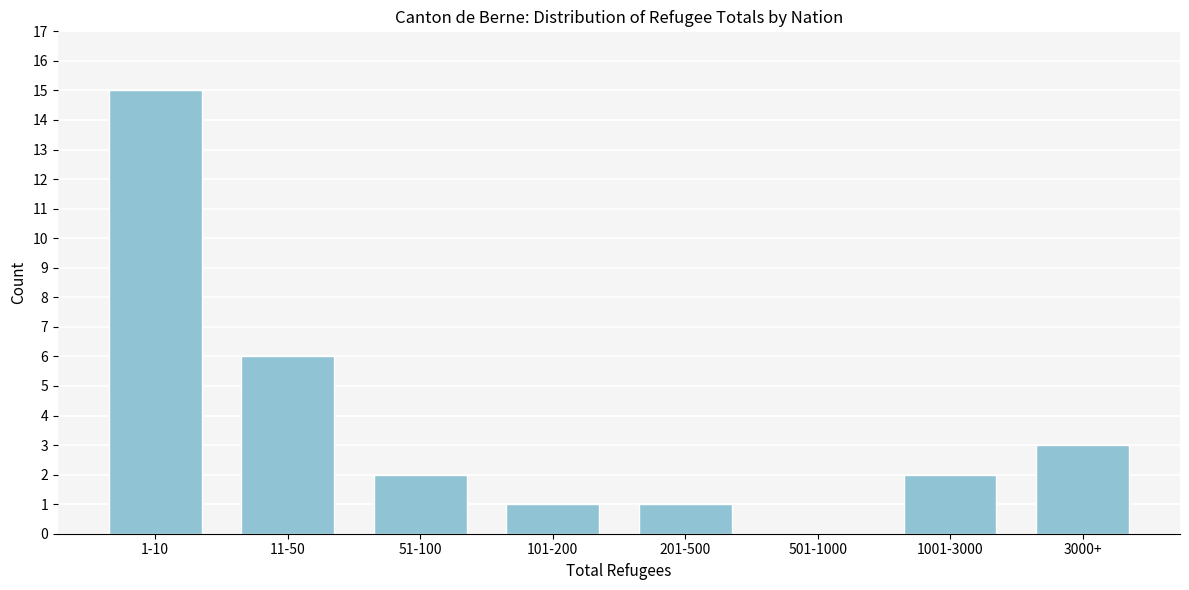

Reading left to right, list all the values displayed in this chart.

1-10=15	11-50=6	51-100=2	101-200=1	201-500=1	501-1000=0	1001-3000=2	3000+=3